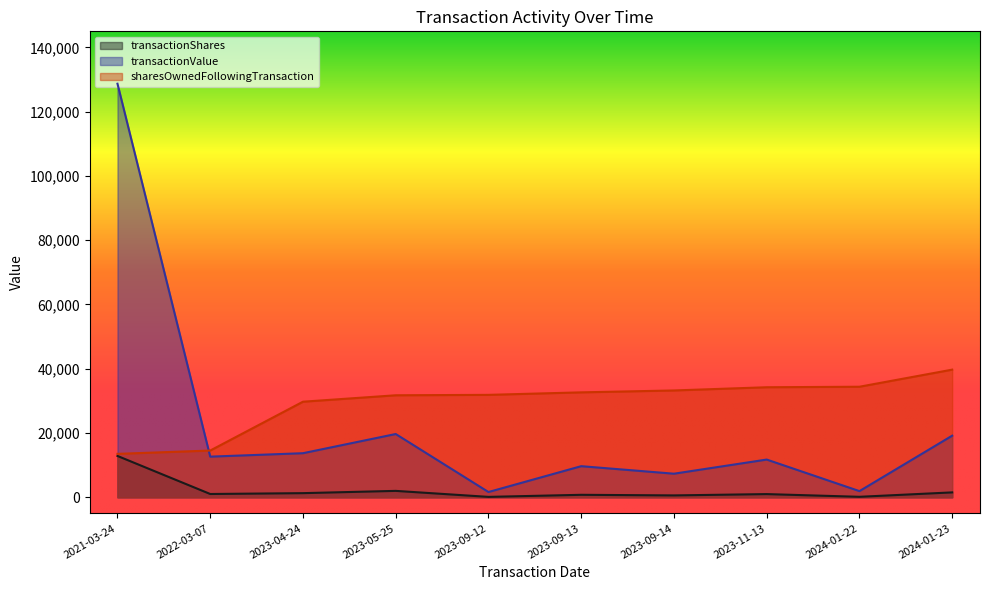

The value of sharesOwnedFollowingTransaction at 2021-03-24 is 13521. True or false?

True